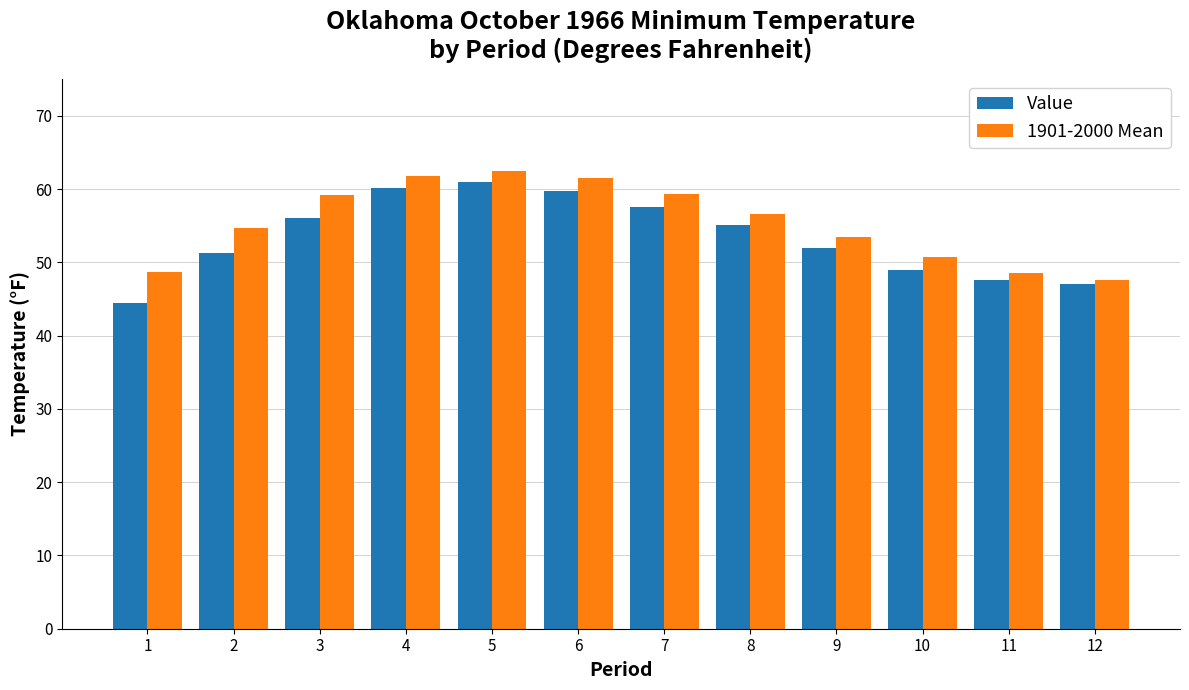

What is the total value across all series at 11?

96.2